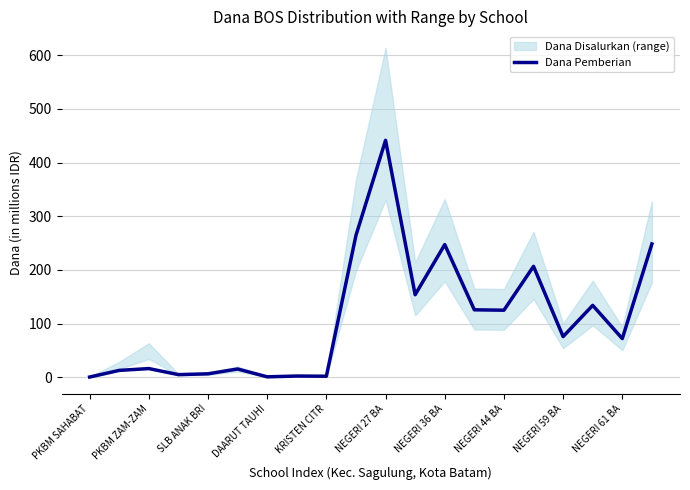

What is the average value?

107.7